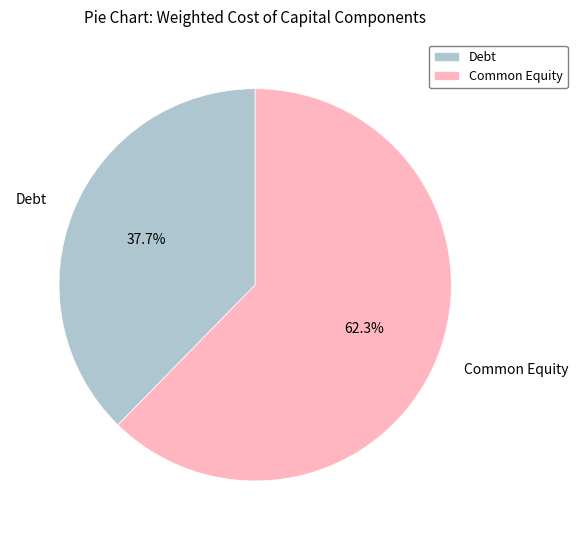

Combined, what portion of the pie is Debt and Common Equity?

100.0%